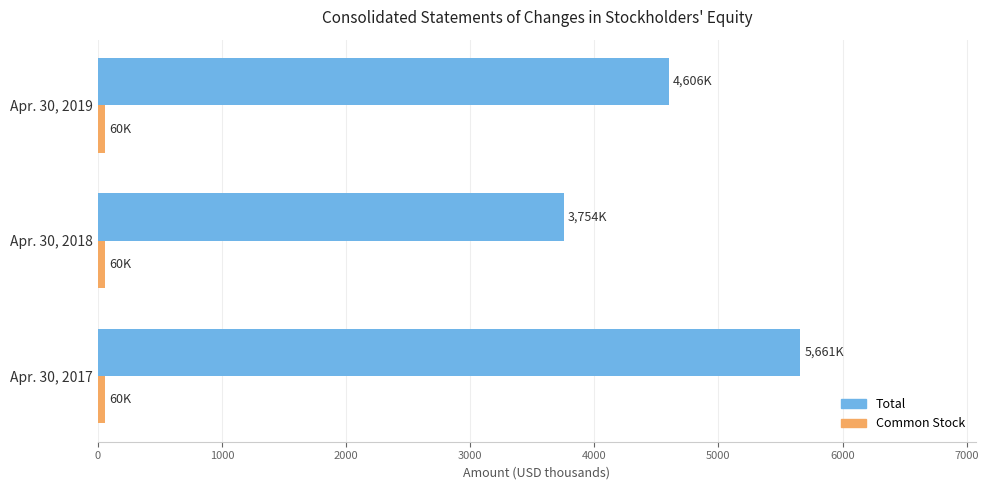

At which category is the sum across all series the highest?

Apr. 30, 2017